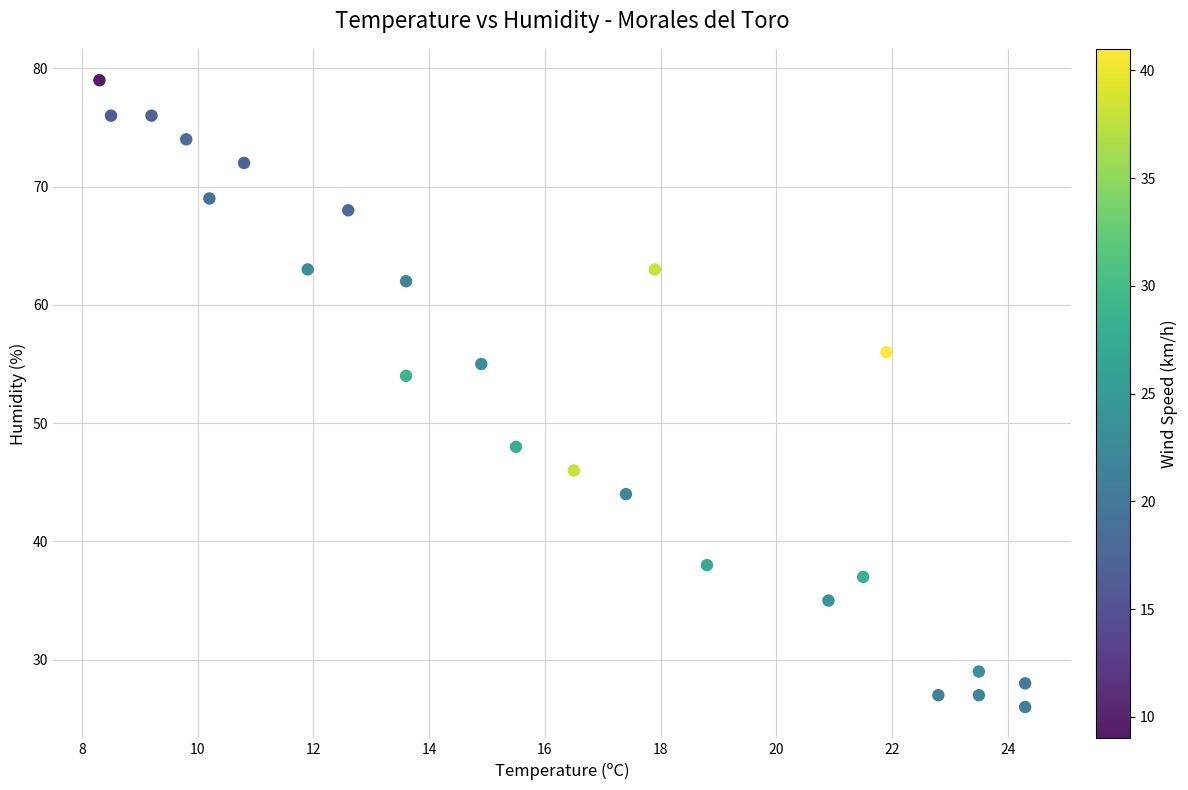

What Y value in the scatter plot is closest to 52?

54